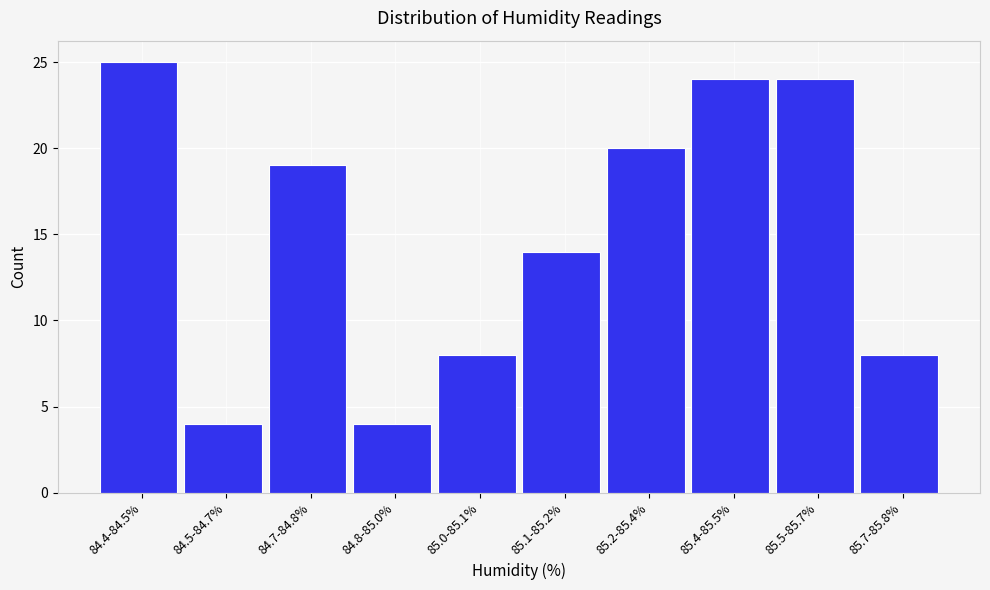

Reading right to left, what are all the values shown in this chart?

85.7-85.8%=8	85.5-85.7%=24	85.4-85.5%=24	85.2-85.4%=20	85.1-85.2%=14	85.0-85.1%=8	84.8-85.0%=4	84.7-84.8%=19	84.5-84.7%=4	84.4-84.5%=25